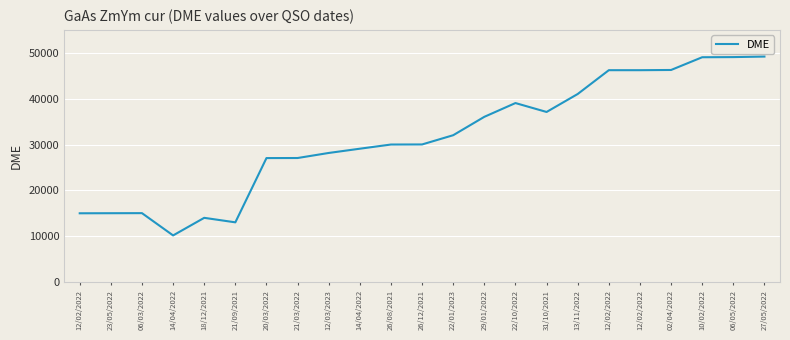

Does the chart have visible grid lines?

Yes